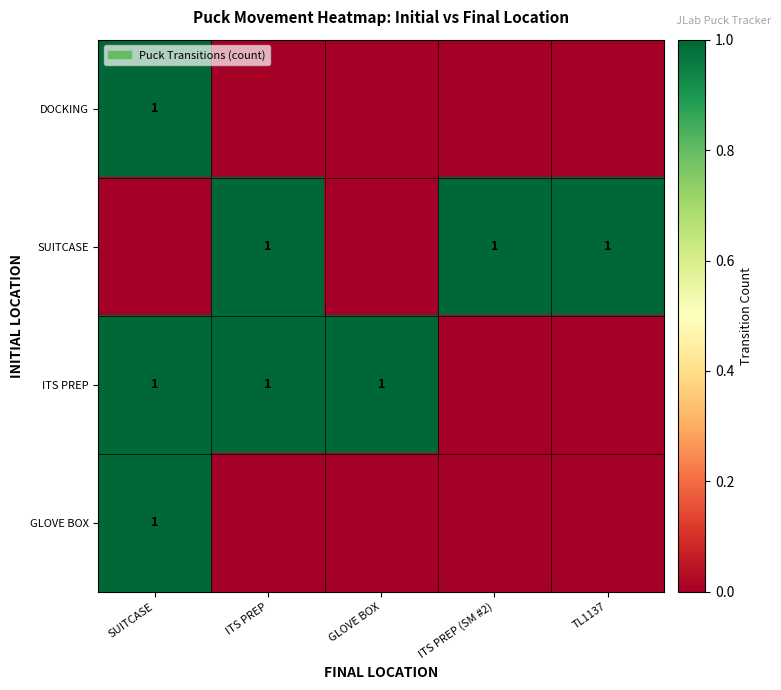

At which category is the sum across all series the highest?

SUITCASE